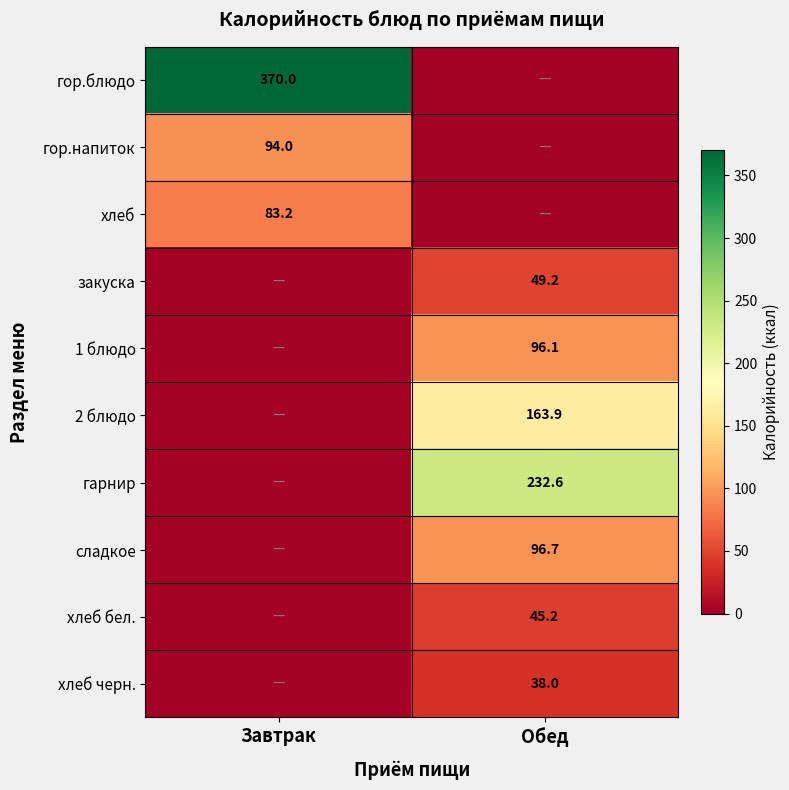

Is it true that гор.блюдо equals 370.0 at Завтрак?

True